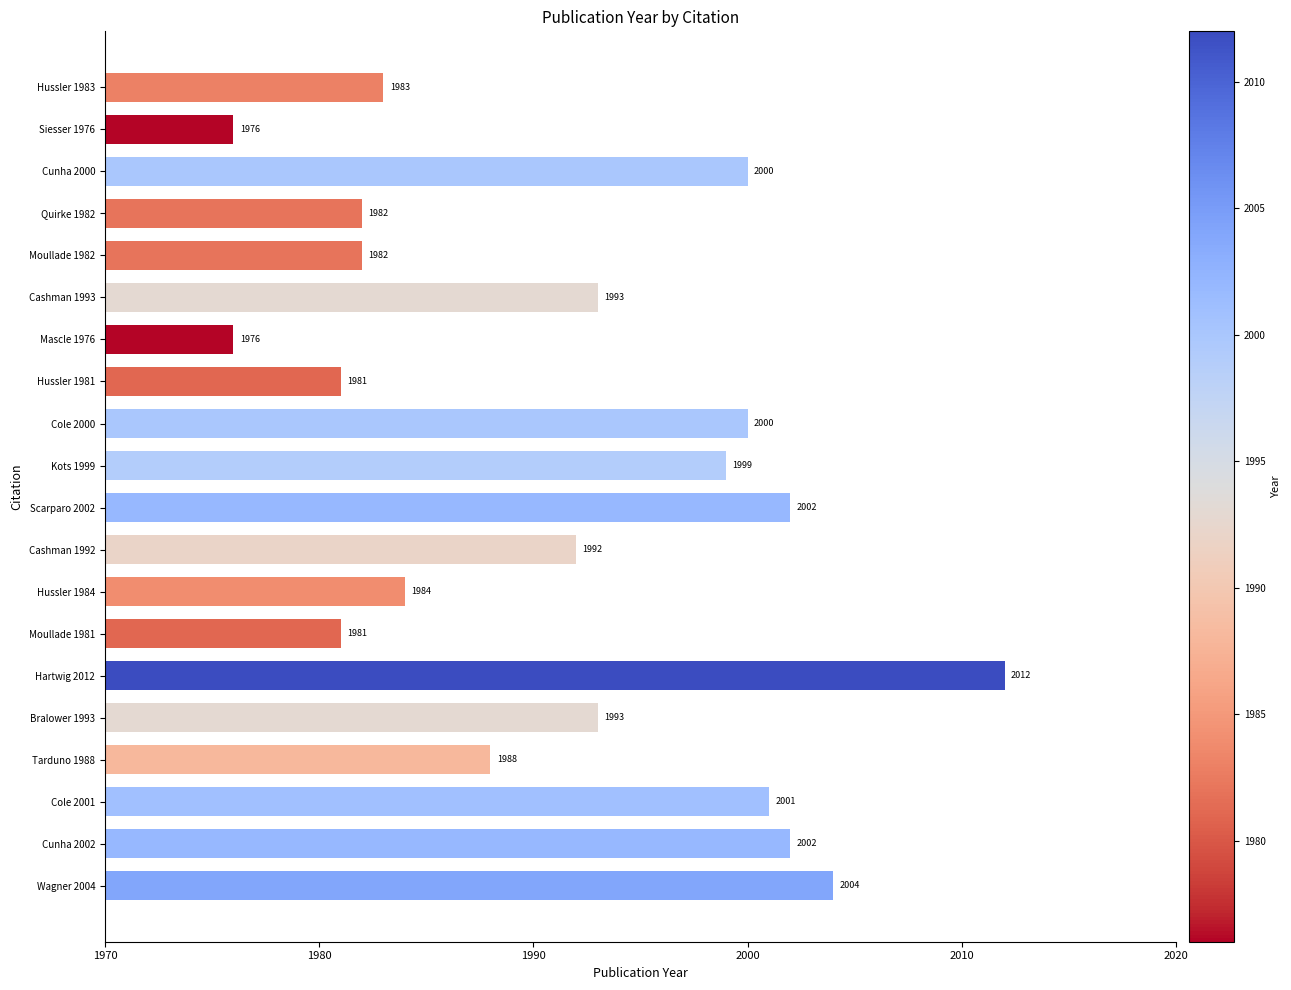

True or false: the data shows 1993 at Bralower 1993.

True